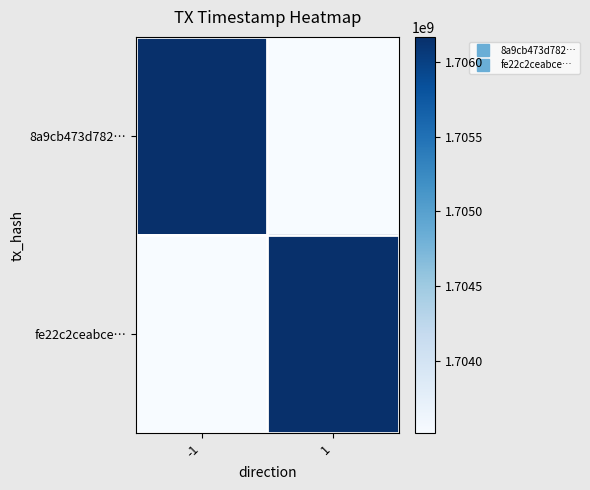

What is the difference between the highest and lowest values at 1?

2655964